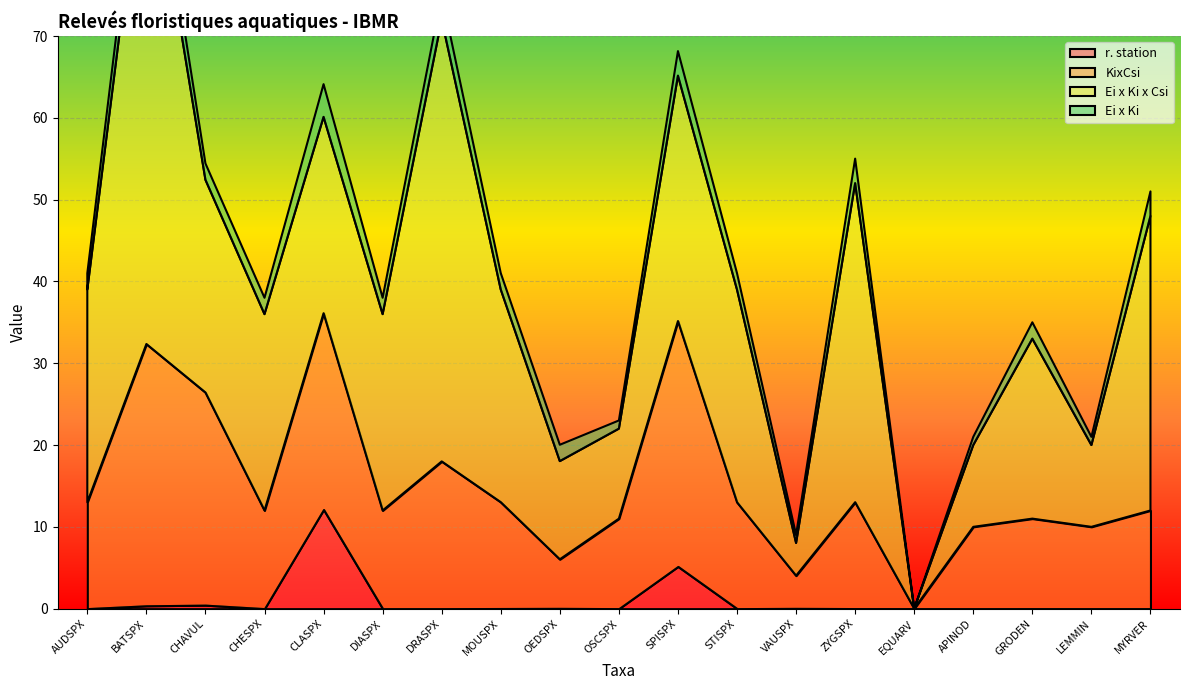

Does the chart display data point markers on the line(s)?

No